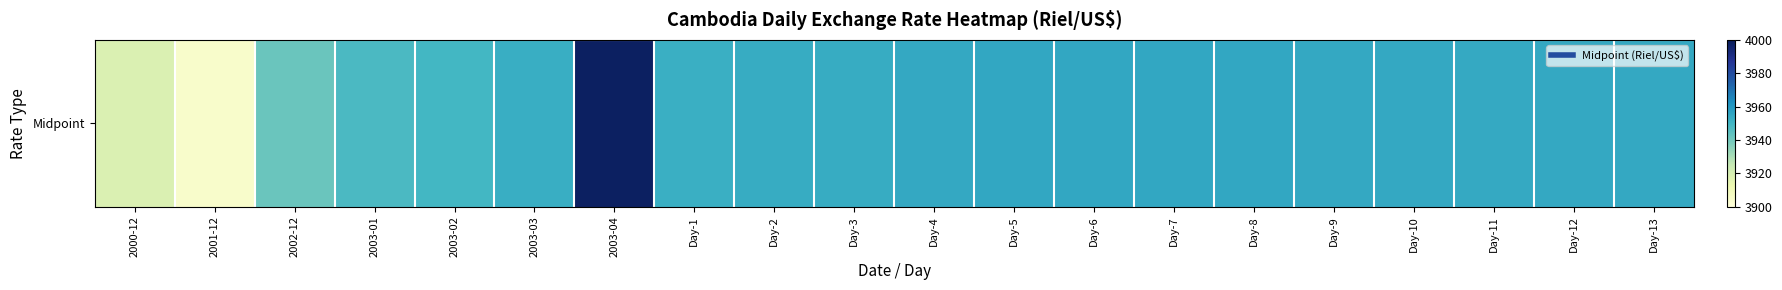

What is the smallest value displayed?

3904.5